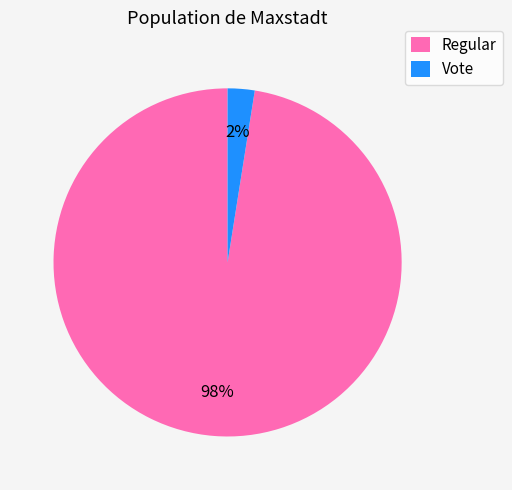

Rank the categories by value from lowest to highest.

Vote, Regular